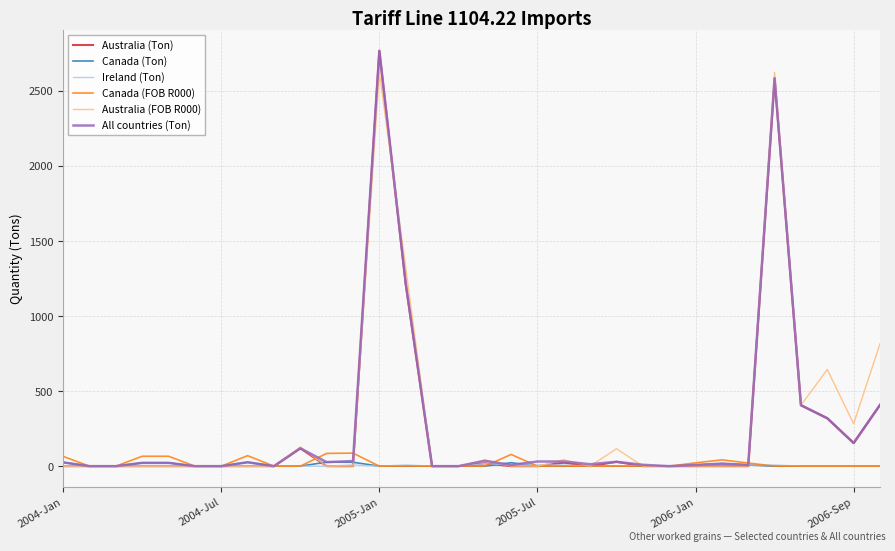

What is the label of the 1st point from the left?

2004-Jan